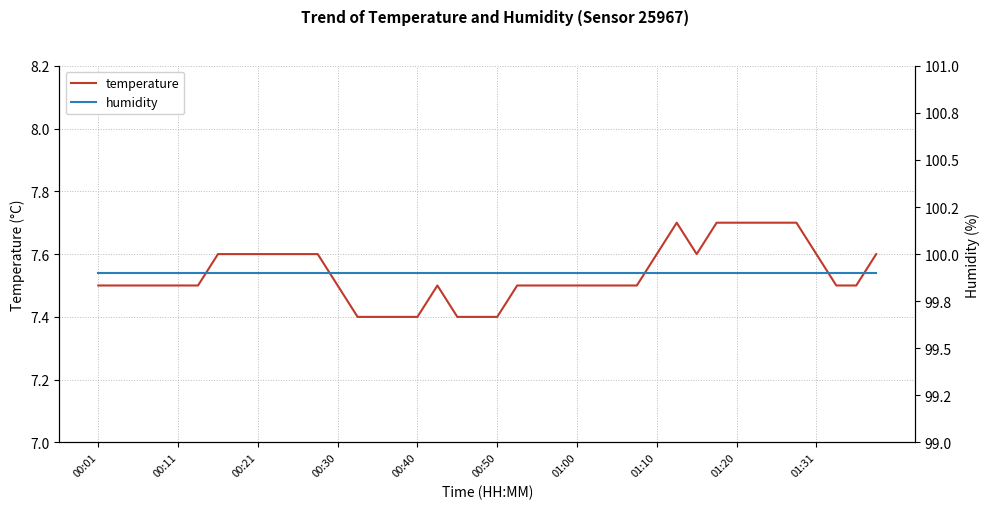

Which series has the largest total across all categories?

humidity